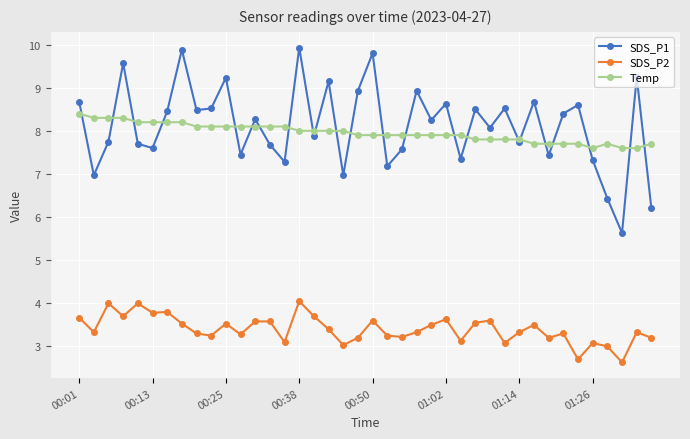

Which series has the widest spread of values?

SDS_P1